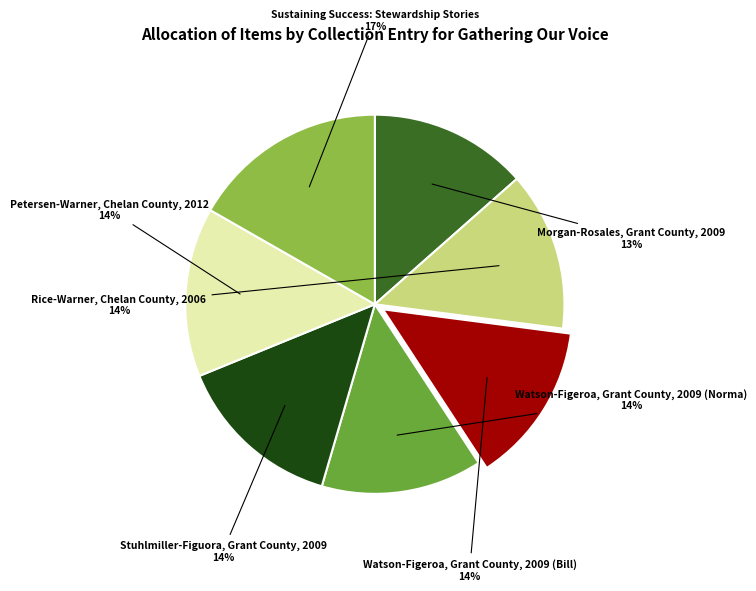

To the nearest percent, what is the combined percentage of Watson-Figeroa, Grant County, 2009 (Norma) and Stuhlmiller-Figuora, Grant County, 2009?

28%